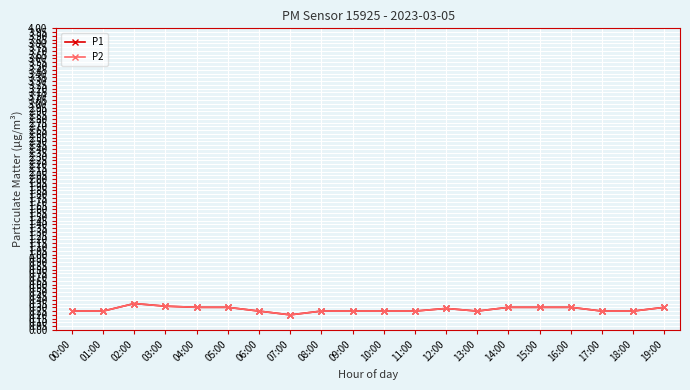

What is the average value of the P2 series?

0.3